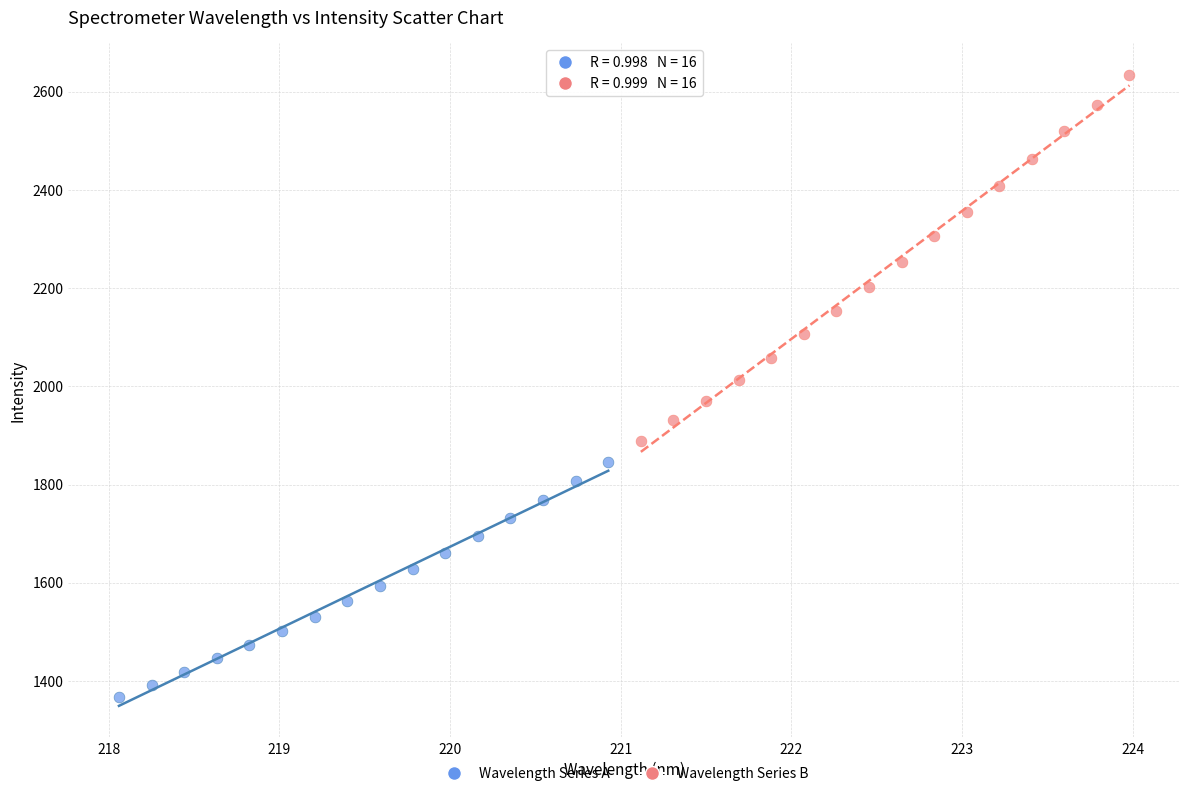

Which series reaches the maximum Y coordinate?

Wavelength Series B